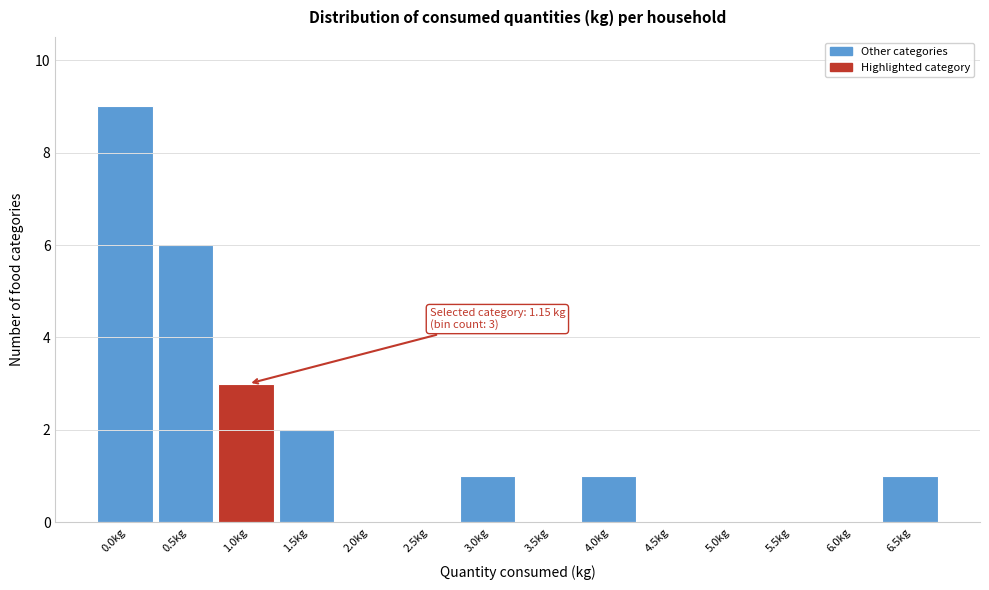

Reading left to right, what are all the values shown in this chart?

0.0kg=9	0.5kg=6	1.0kg=3	1.5kg=2	2.0kg=0	2.5kg=0	3.0kg=1	3.5kg=0	4.0kg=1	4.5kg=0	5.0kg=0	5.5kg=0	6.0kg=0	6.5kg=1